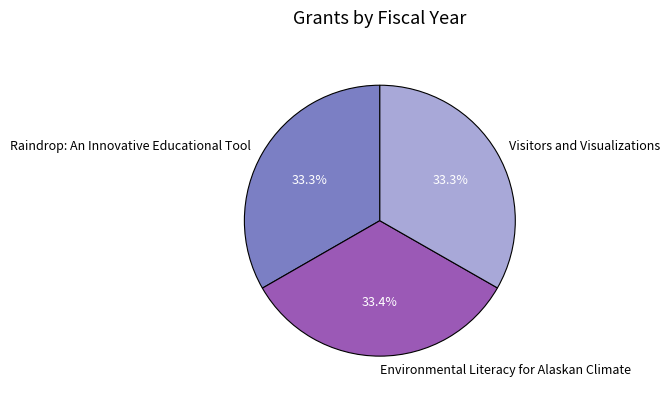

The Environmental Literacy for Alaskan Climate slice represents 33% of the pie. True or false?

True